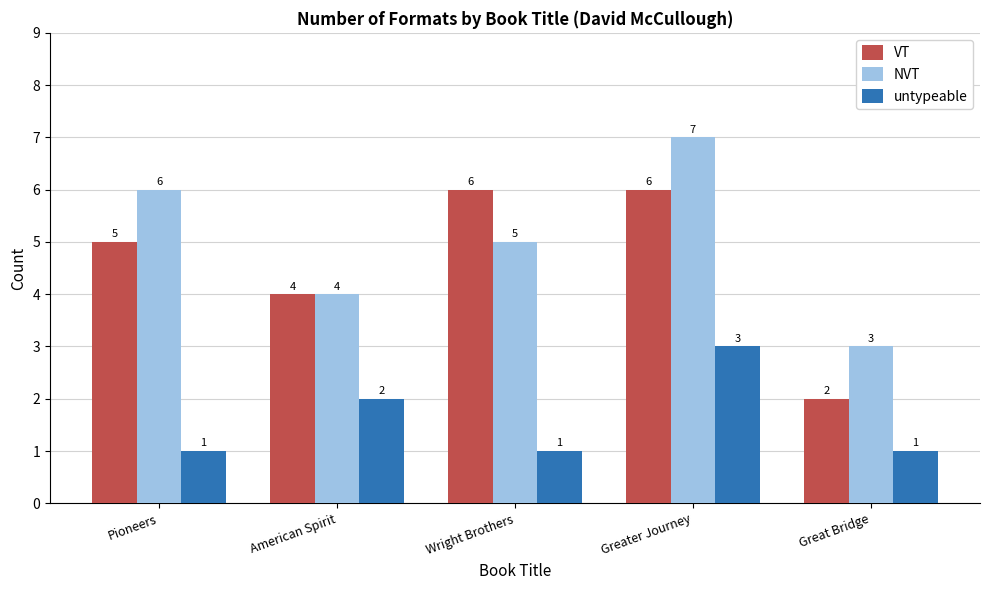

What is the difference between the second highest and second lowest values in the VT series?

2